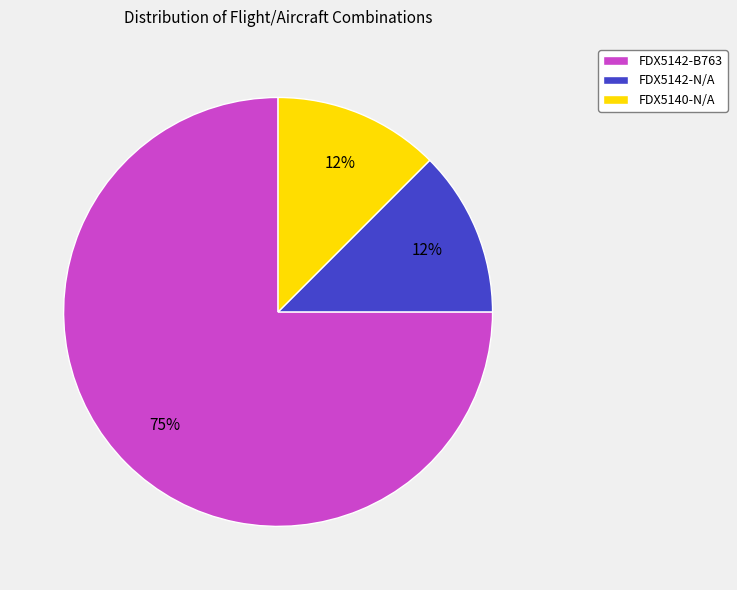

Does any single category account for the majority?

Yes